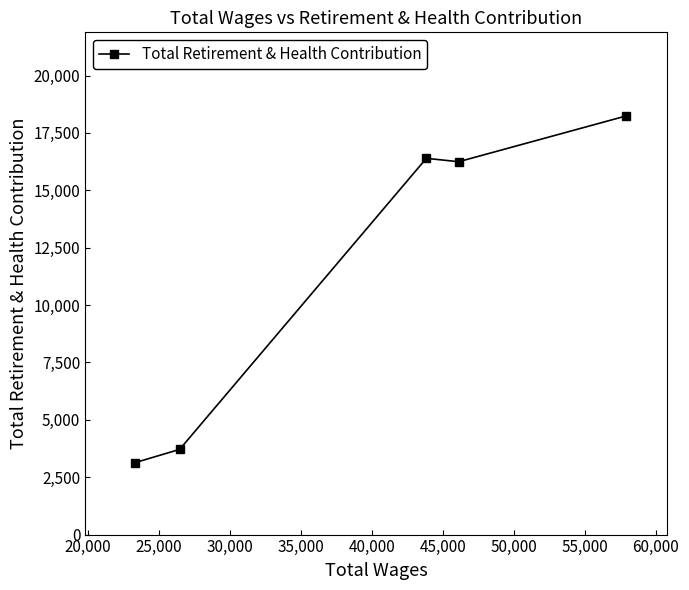

What is the sum of all values?

57714